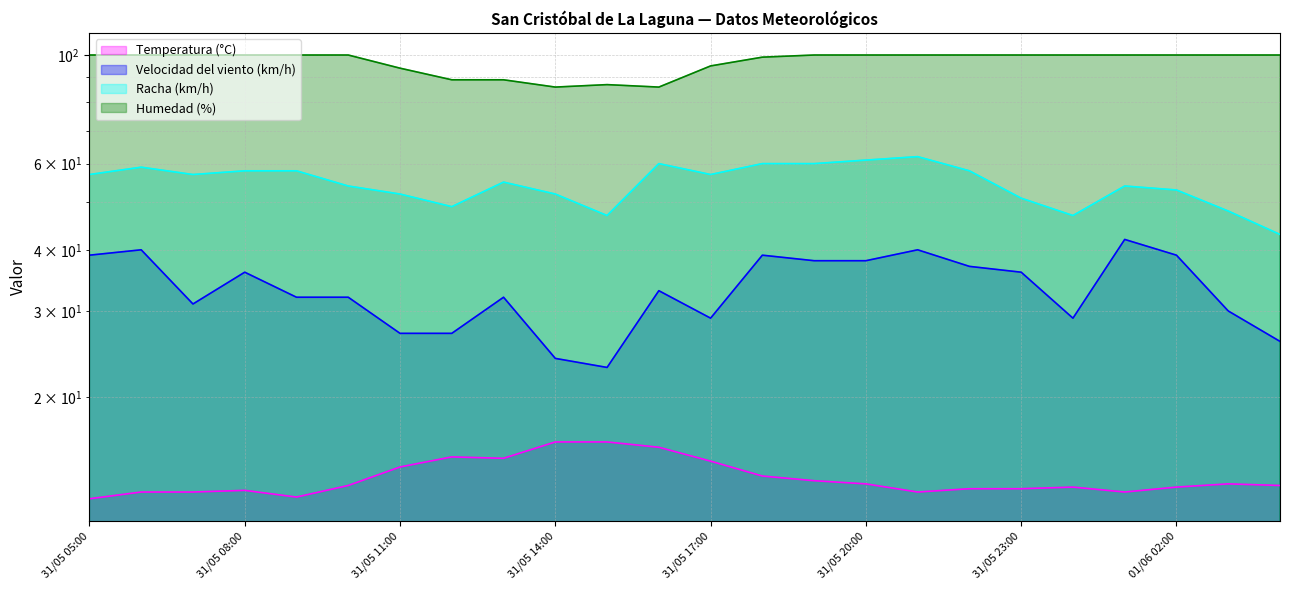

Rank the series at 01/06 04:00 from highest to lowest value.

Humedad (%), Racha (km/h), Velocidad del viento (km/h), Temperatura (°C)